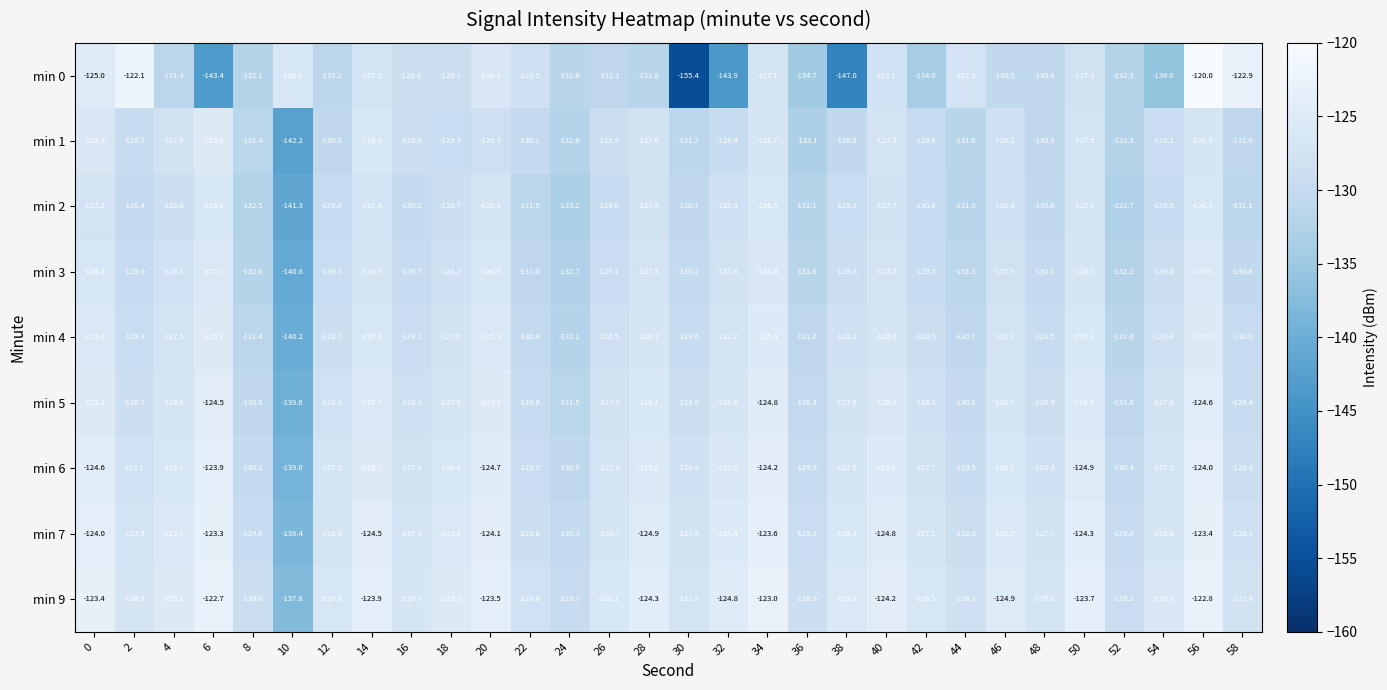

True or false: min 6 has a value of -126.3 at 4.

True